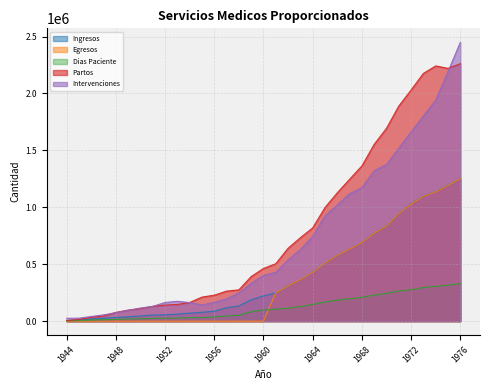

True or false: Egresos and Ingresos intersect in this chart.

False